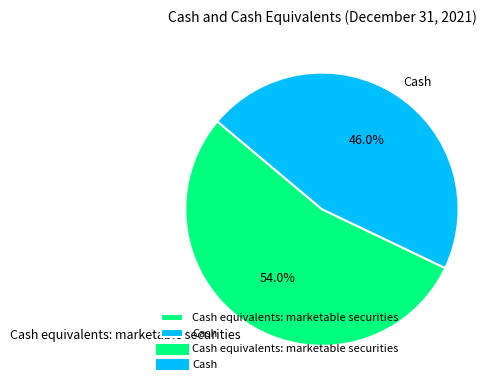

To the nearest percent, what is the combined percentage of Cash equivalents: marketable securities and Cash?

100%